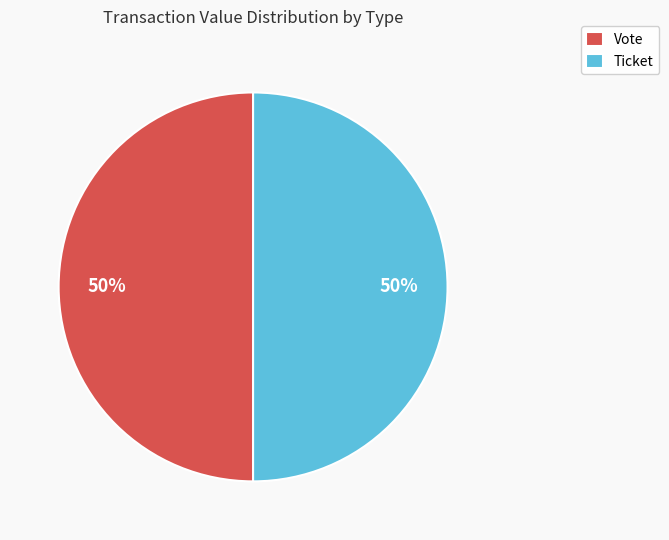

Combined, do Ticket and Vote account for over 50%?

Yes